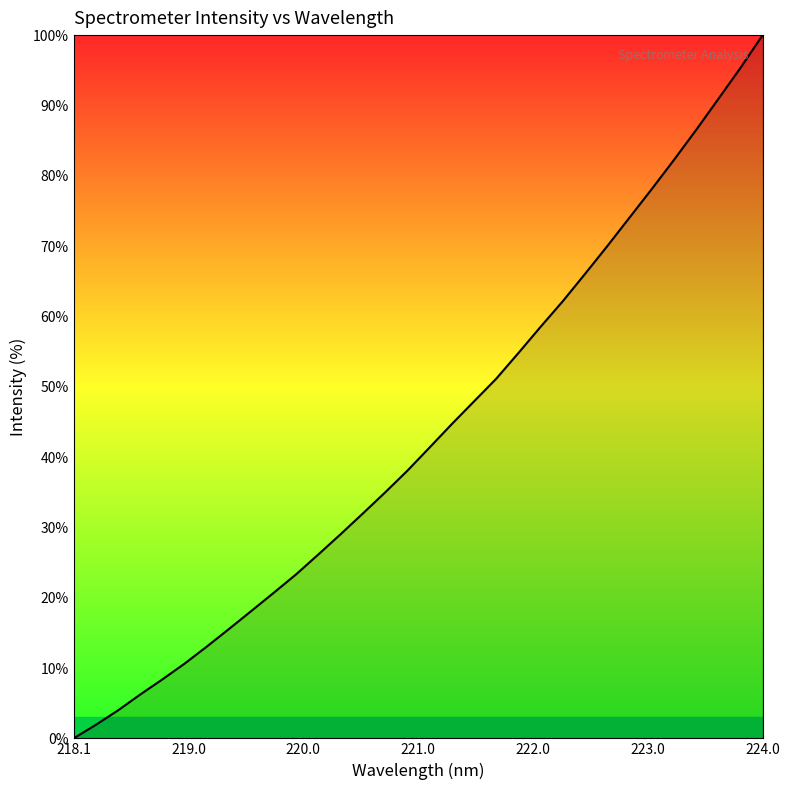

What is the difference between the maximum and minimum values?

100.0